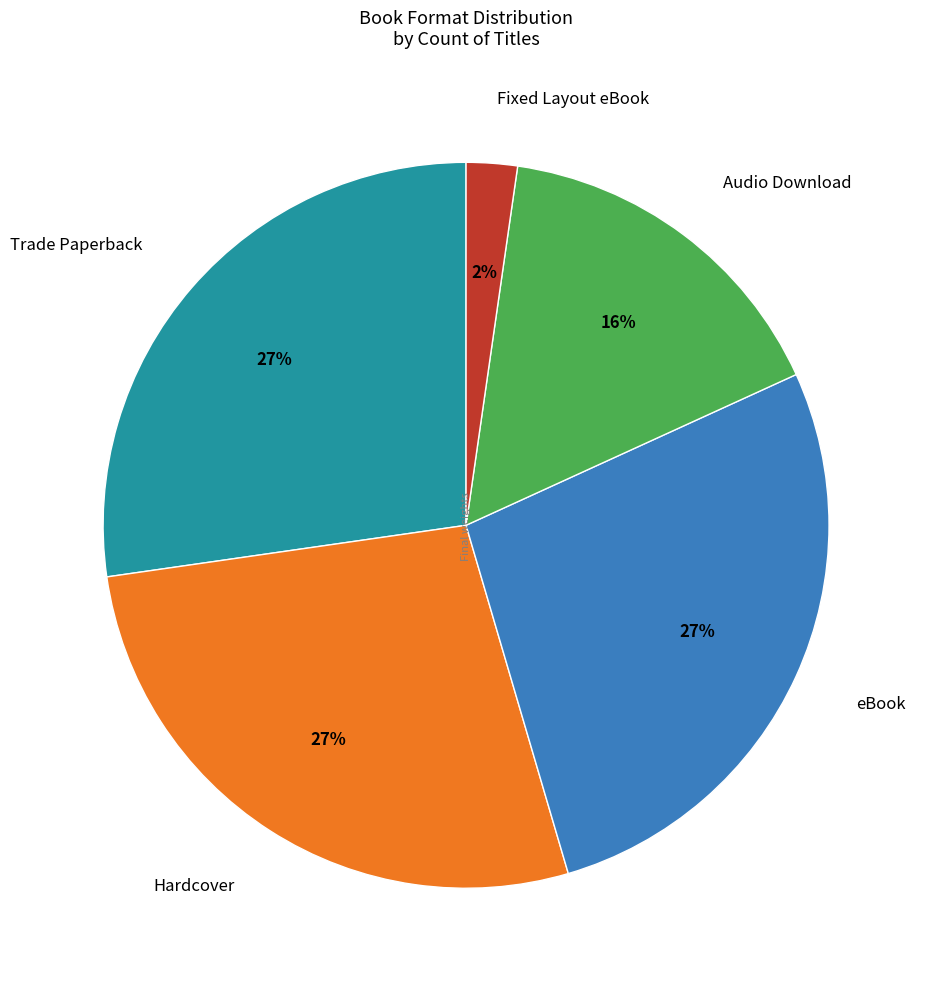

Do eBook and Audio Download together represent more than half of the pie?

No